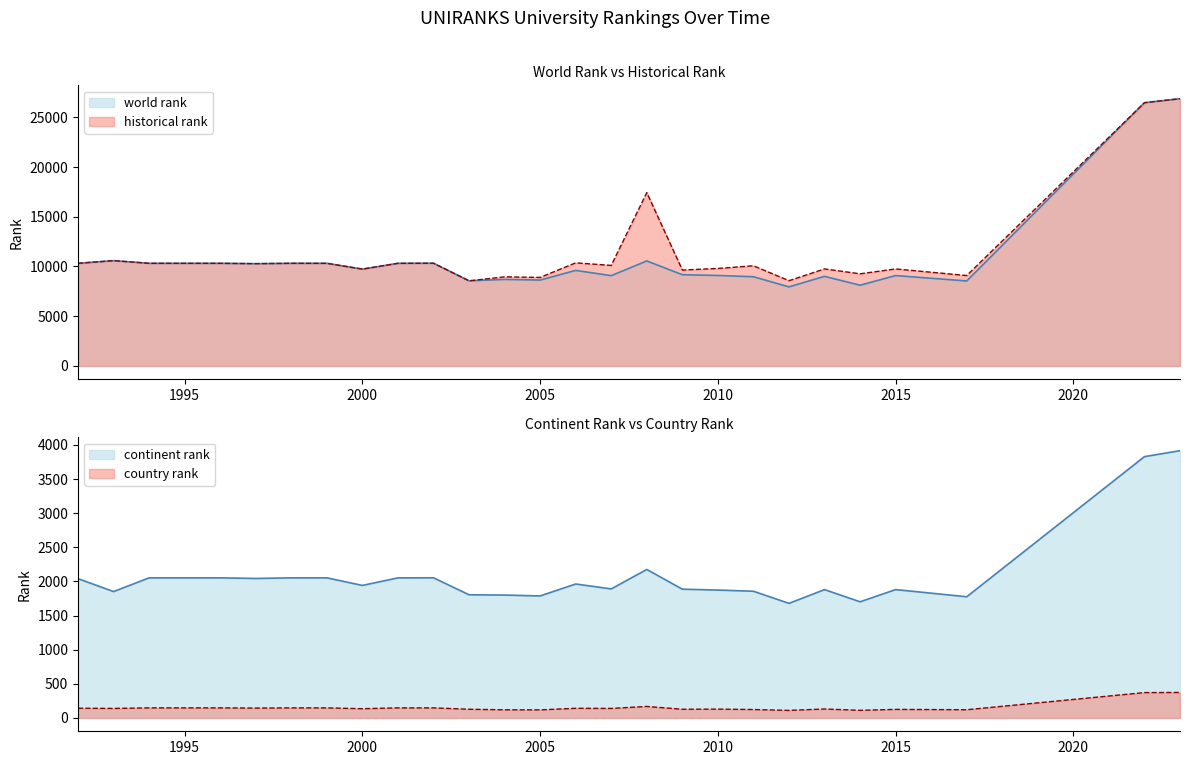

True or false: country rank and historical rank intersect in this chart.

False